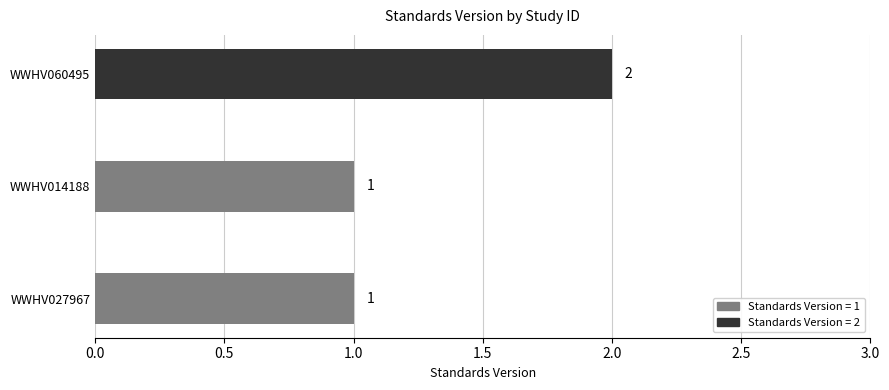

Reading top to bottom, transcribe all the data shown in this chart.

2	1	1